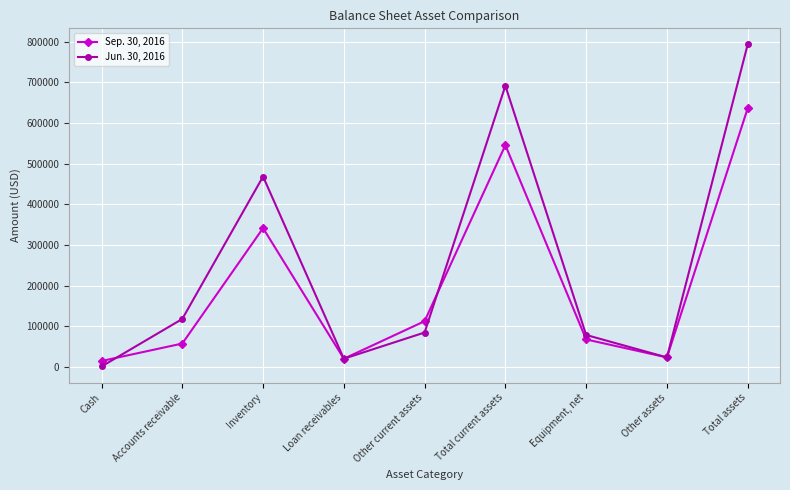

What are all the series names shown in the legend?

Sep. 30, 2016, Jun. 30, 2016